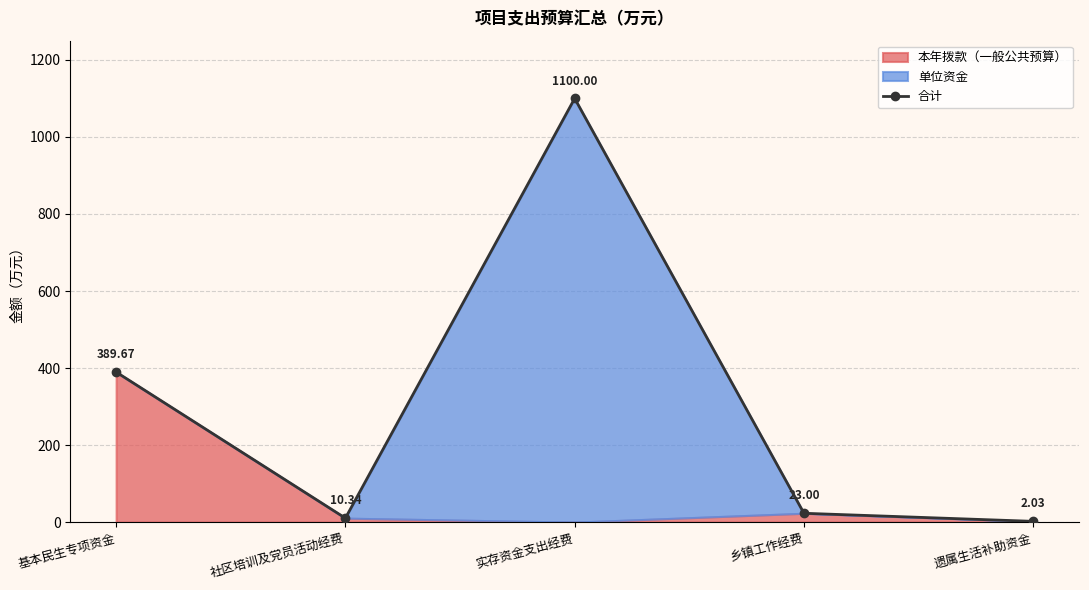

Does the chart have visible grid lines?

Yes